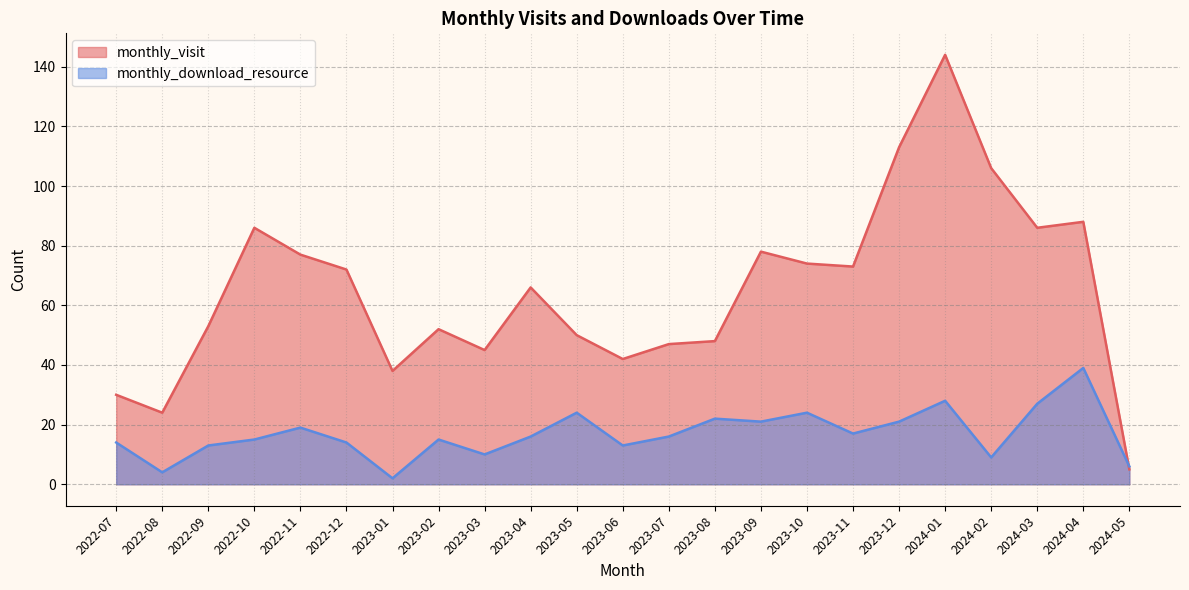

Reading left to right, what are all the values shown in this chart?

monthly_visit: 2022-07=30	2022-08=24	2022-09=53	2022-10=86	2022-11=77	2022-12=72	2023-01=38	2023-02=52	2023-03=45	2023-04=66	2023-05=50	2023-06=42	2023-07=47	2023-08=48	2023-09=78	2023-10=74	2023-11=73	2023-12=113	2024-01=144	2024-02=106	2024-03=86	2024-04=88	2024-05=5
monthly_download_resource: 2022-07=14	2022-08=4	2022-09=13	2022-10=15	2022-11=19	2022-12=14	2023-01=2	2023-02=15	2023-03=10	2023-04=16	2023-05=24	2023-06=13	2023-07=16	2023-08=22	2023-09=21	2023-10=24	2023-11=17	2023-12=21	2024-01=28	2024-02=9	2024-03=27	2024-04=39	2024-05=6